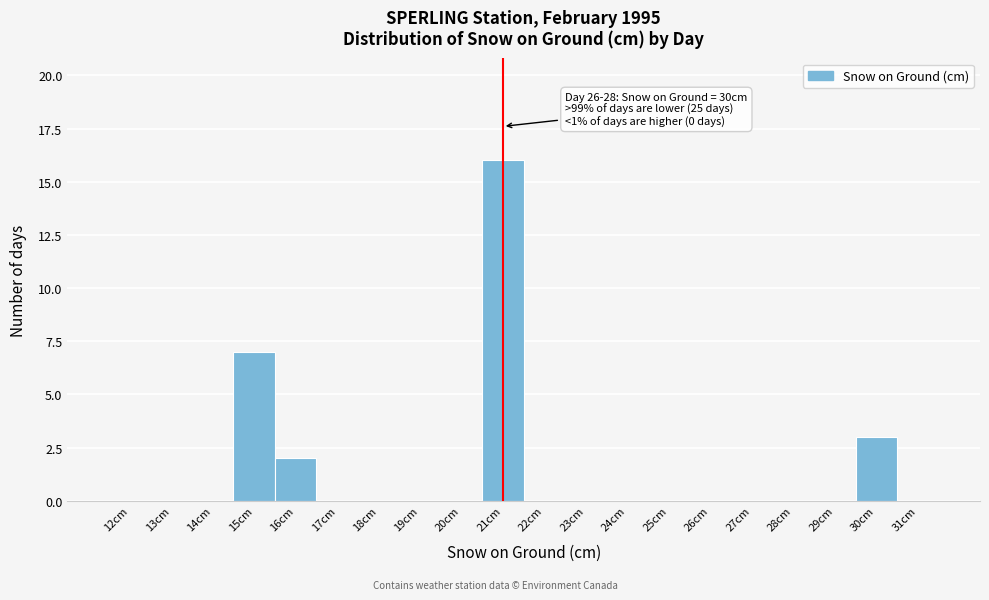

Reading left to right, transcribe all the data shown in this chart.

12cm=0	13cm=0	14cm=0	15cm=7	16cm=2	17cm=0	18cm=0	19cm=0	20cm=0	21cm=16	22cm=0	23cm=0	24cm=0	25cm=0	26cm=0	27cm=0	28cm=0	29cm=0	30cm=3	31cm=0